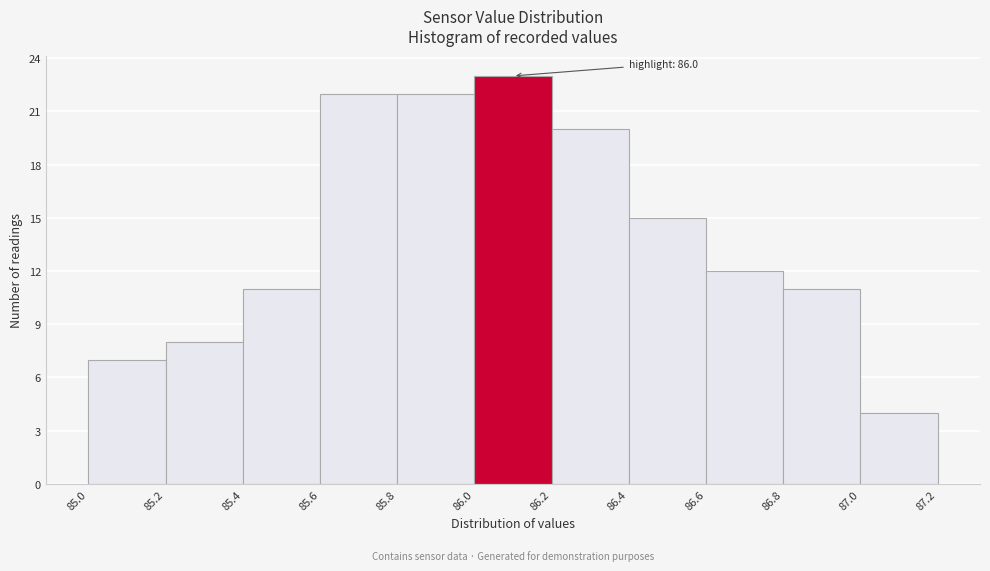

Over which range of the x-axis is the bar tallest?

86.0 to 86.2